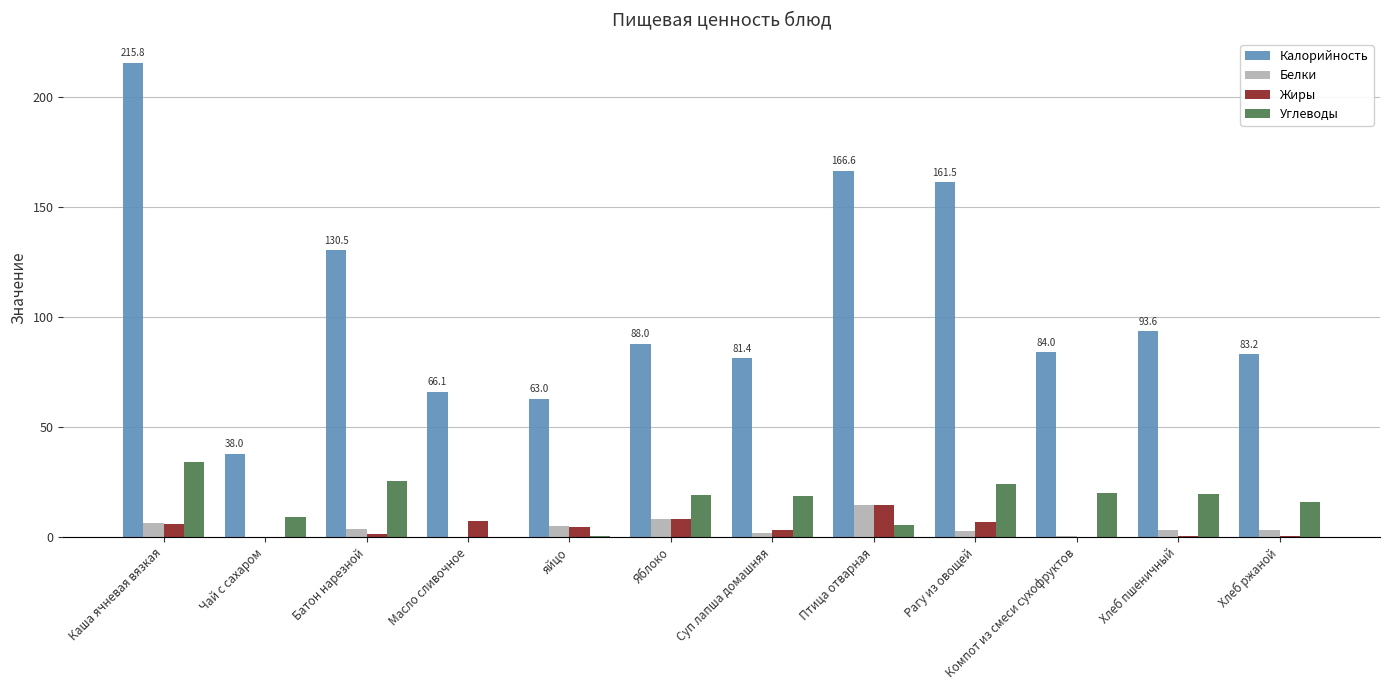

What is the total value across all series at Рагу из овощей?

195.2